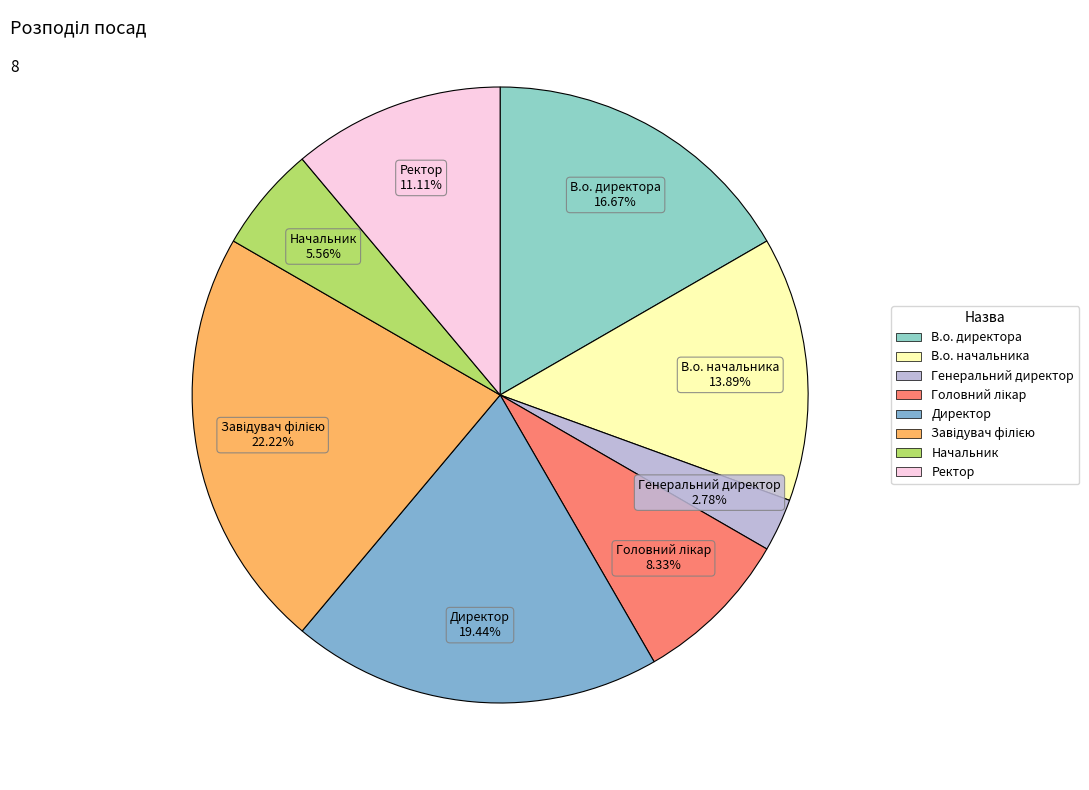

Which has a higher value, Начальник or В.о. директора?

В.о. директора